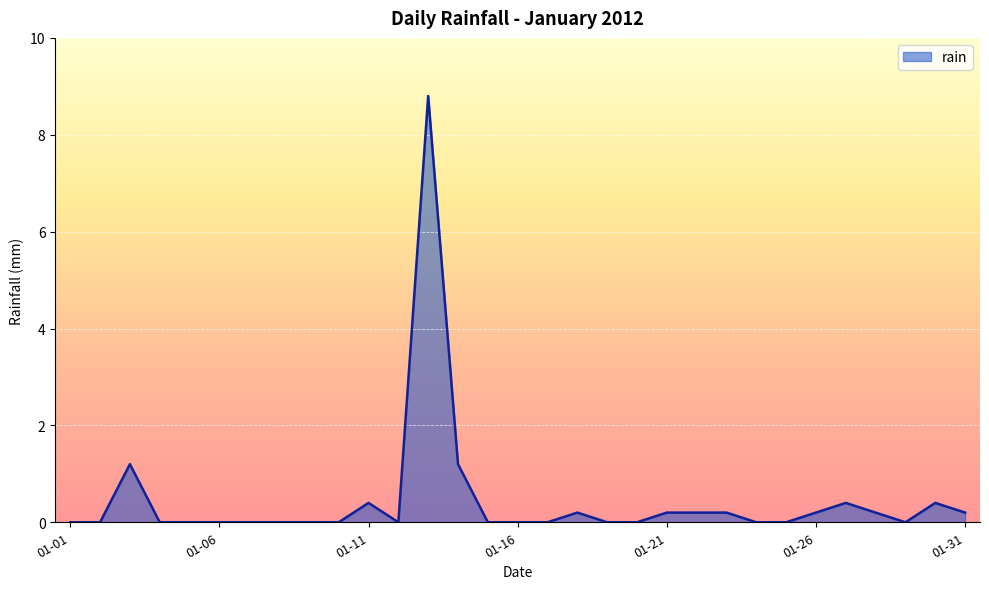

What is the maximum value shown in the chart?

8.8